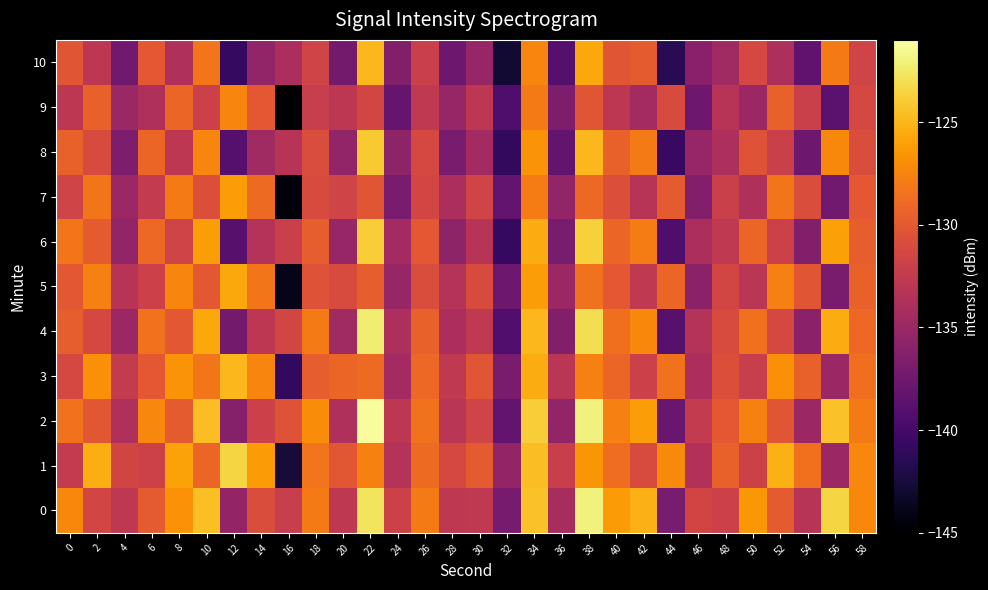

Reading left to right, list all the values displayed in this chart.

0: 0=-127.2	2=-131.4	4=-132.8	6=-129.9	8=-126.8	10=-124.5	12=-135.4	14=-130.9	16=-132.2	18=-128.0	20=-132.7	22=-122.7	24=-131.8	26=-128.0	28=-132.8	30=-132.6	32=-137.1	34=-124.5	36=-134.1	38=-122.0	40=-126.3	42=-125.2	44=-137.0	46=-131.6	48=-131.9	50=-126.5	52=-129.9	54=-133.2	56=-123.5	58=-127.2
1: 0=-132.5	2=-125.4	4=-131.5	6=-131.8	8=-125.9	10=-129.2	12=-123.5	14=-126.3	16=-142.7	18=-128.3	20=-130.1	22=-127.7	24=-133.5	26=-128.9	28=-131.2	30=-129.9	32=-135.4	34=-124.6	36=-132.1	38=-126.5	40=-128.8	42=-131.0	44=-127.1	46=-133.7	48=-129.5	50=-131.8	52=-125.2	54=-128.6	56=-134.9	58=-127.3
2: 0=-128.5	2=-130.1	4=-133.8	6=-127.3	8=-129.9	10=-124.6	12=-136.2	14=-131.9	16=-130.5	18=-127.0	20=-133.7	22=-121.2	24=-132.9	26=-128.5	28=-133.0	30=-131.7	32=-138.2	34=-123.9	36=-135.5	38=-122.0	40=-127.7	42=-126.2	44=-137.9	46=-132.5	48=-130.0	50=-127.6	52=-130.2	54=-134.9	56=-124.5	58=-128.0
3: 0=-131.2	2=-126.9	4=-132.5	6=-130.0	8=-126.7	10=-128.2	12=-124.9	14=-127.5	16=-141.0	18=-129.7	20=-129.2	22=-128.9	24=-134.5	26=-129.0	28=-132.7	30=-130.2	32=-136.9	34=-125.5	36=-133.0	38=-127.7	40=-129.2	42=-131.9	44=-128.5	46=-134.0	48=-130.7	50=-132.2	52=-126.9	54=-129.5	56=-135.0	58=-128.7
4: 0=-129.7	2=-131.2	4=-134.9	6=-128.5	8=-130.0	10=-125.7	12=-137.2	14=-132.9	16=-131.5	18=-128.0	20=-134.7	22=-122.2	24=-133.9	26=-129.5	28=-134.0	30=-132.7	32=-139.2	34=-124.9	36=-136.5	38=-123.0	40=-128.7	42=-127.2	44=-138.9	46=-133.5	48=-131.0	50=-128.6	52=-131.2	54=-135.9	56=-125.5	58=-129.0
5: 0=-130.0	2=-127.7	4=-133.2	6=-131.9	8=-127.5	10=-130.0	12=-125.7	14=-128.2	16=-143.9	18=-130.5	20=-131.0	22=-129.7	24=-135.2	26=-130.9	28=-133.5	30=-131.0	32=-137.7	34=-126.2	36=-134.9	38=-128.5	40=-130.0	42=-132.7	44=-129.2	46=-135.9	48=-131.5	50=-133.0	52=-127.7	54=-130.2	56=-136.9	58=-129.5
6: 0=-128.2	2=-129.9	4=-135.5	6=-129.0	8=-131.7	10=-126.2	12=-138.9	14=-133.5	16=-132.0	18=-129.7	20=-135.2	22=-123.9	24=-134.5	26=-130.0	28=-135.7	30=-133.2	32=-140.9	34=-125.5	36=-137.0	38=-123.7	40=-129.2	42=-127.9	44=-139.5	46=-134.0	48=-132.7	50=-129.2	52=-131.9	54=-136.5	56=-126.0	58=-129.7
7: 0=-131.7	2=-128.2	4=-134.9	6=-132.5	8=-128.0	10=-130.7	12=-126.2	14=-128.9	16=-144.5	18=-131.0	20=-131.7	22=-130.2	24=-136.9	26=-131.5	28=-134.0	30=-131.7	32=-138.2	34=-127.9	36=-135.5	38=-129.0	40=-130.7	42=-133.2	44=-129.9	46=-136.5	48=-132.0	50=-133.7	52=-128.2	54=-130.9	56=-137.5	58=-130.0
8: 0=-129.5	2=-131.0	4=-136.7	6=-129.2	8=-132.9	10=-127.5	12=-139.0	14=-134.7	16=-133.2	18=-130.9	20=-135.5	22=-124.0	24=-135.7	26=-131.2	28=-136.9	30=-134.5	32=-141.0	34=-126.7	36=-138.2	38=-124.9	40=-129.5	42=-128.0	44=-140.7	46=-135.2	48=-133.9	50=-130.5	52=-132.0	54=-137.7	56=-127.2	58=-130.9
9: 0=-132.9	2=-129.5	4=-135.0	6=-133.7	8=-129.2	10=-131.9	12=-127.5	14=-130.0	16=-145.7	18=-132.2	20=-132.9	22=-131.5	24=-138.0	26=-132.7	28=-135.2	30=-132.9	32=-139.5	34=-128.0	36=-136.7	38=-130.2	40=-132.9	42=-134.5	44=-131.0	46=-137.7	48=-133.2	50=-134.9	52=-129.5	54=-132.0	56=-138.7	58=-131.2
10: 0=-130.2	2=-132.9	4=-137.5	6=-130.0	8=-133.7	10=-128.2	12=-140.9	14=-135.5	16=-134.0	18=-131.7	20=-137.2	22=-124.9	24=-136.5	26=-132.0	28=-137.7	30=-135.2	32=-142.9	34=-127.5	36=-139.0	38=-125.7	40=-130.2	42=-129.9	44=-141.5	46=-136.0	48=-134.7	50=-131.2	52=-133.9	54=-138.5	56=-128.0	58=-131.7